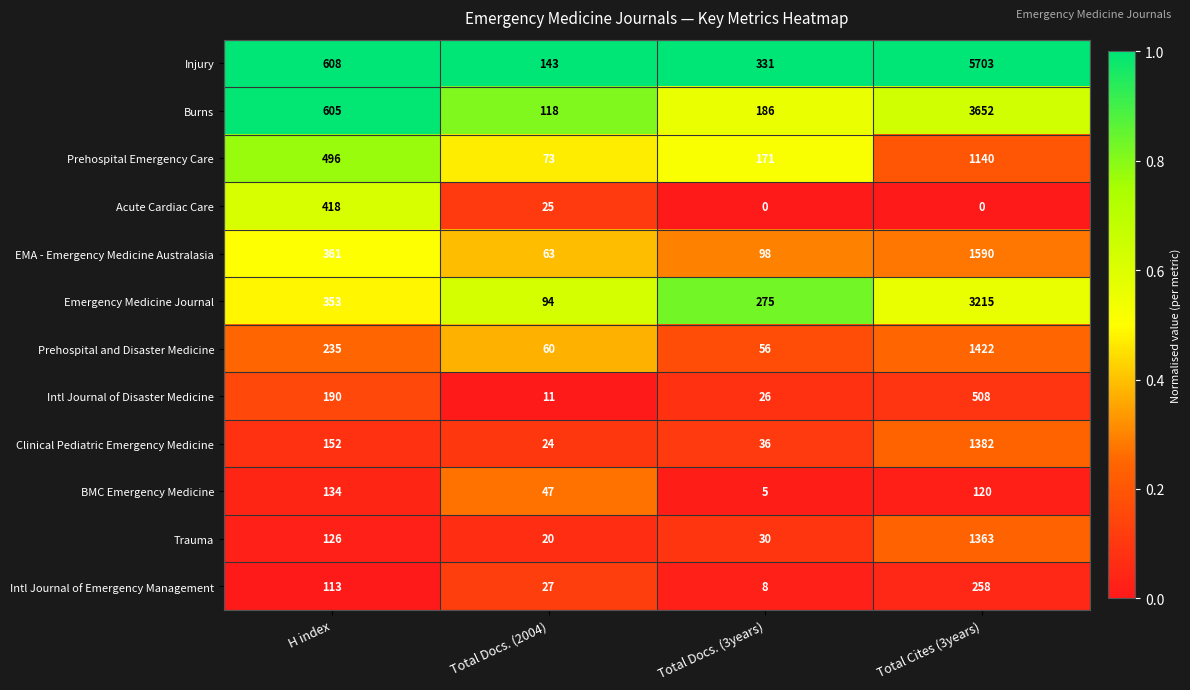

Which series has the largest total across all categories?

Injury